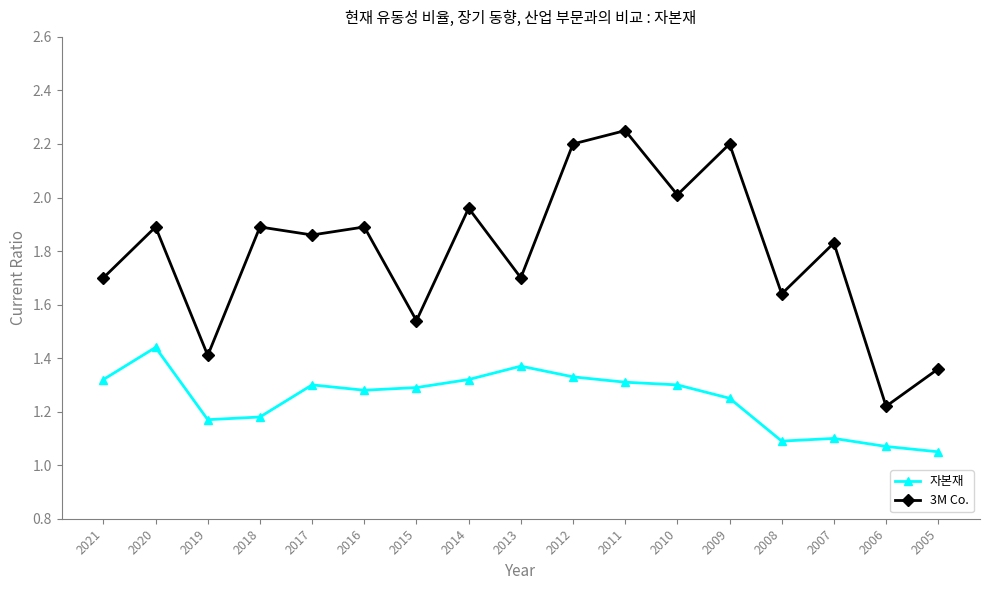

Rank the series at 2006 from lowest to highest value.

자본재, 3M Co.